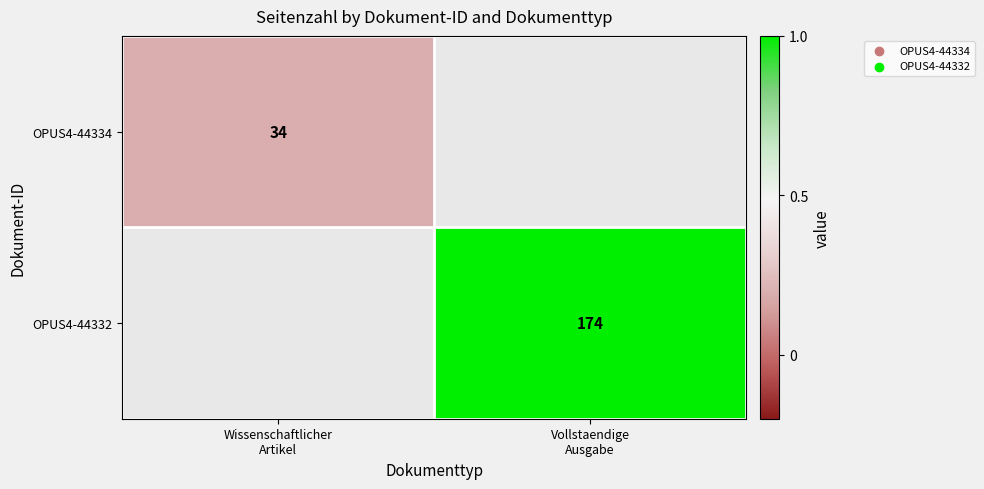

How many positive values does the OPUS4-44334 series have?

1